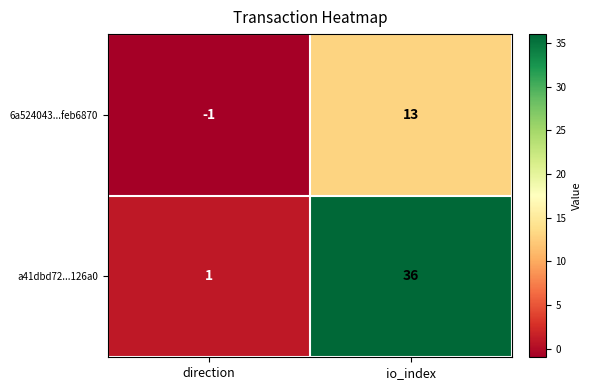

Which label corresponds to the smallest value in the chart?

direction